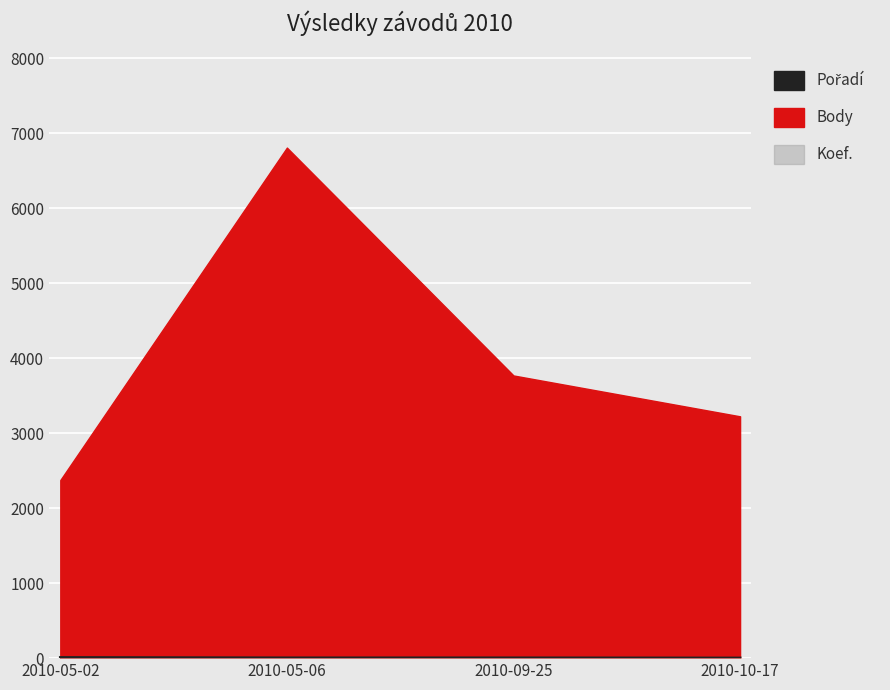

What is the change in value from 2010-05-02 to 2010-10-17?

-7